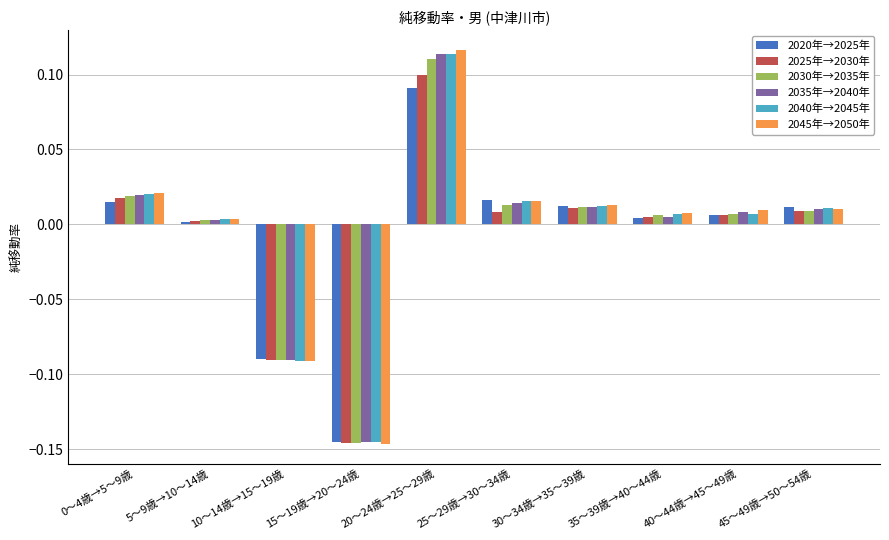

Which category has the lowest value across all series?

15～19歳→20～24歳